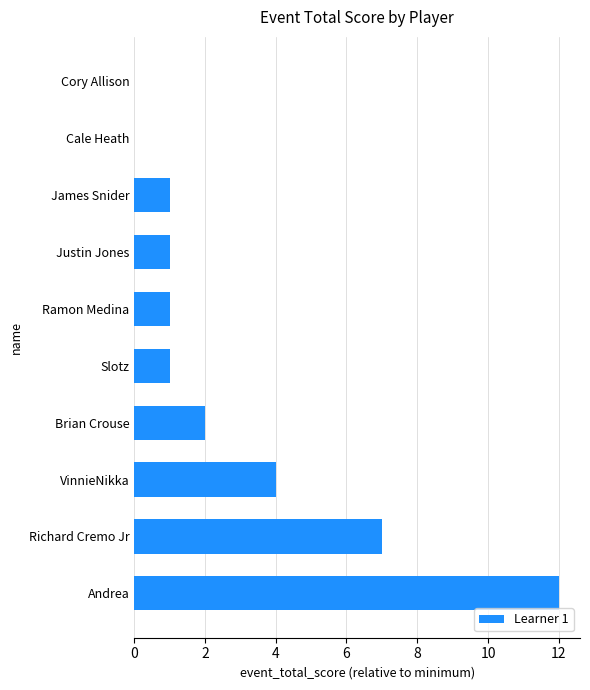

What is the greatest value displayed?

12